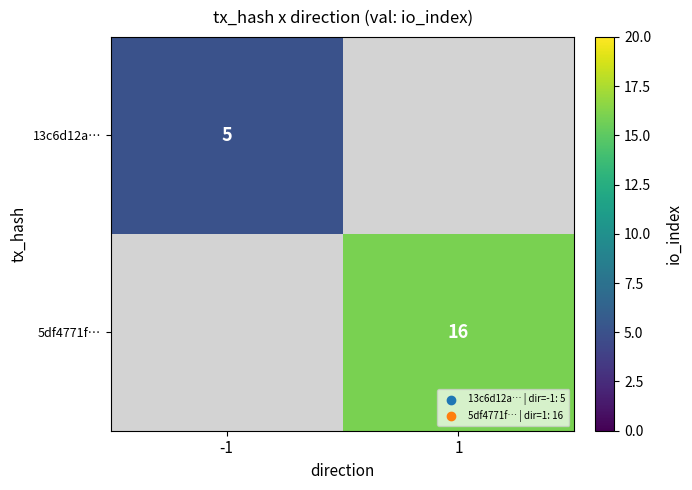

The 5df4771f… series shows 16 at 1. True or false?

True